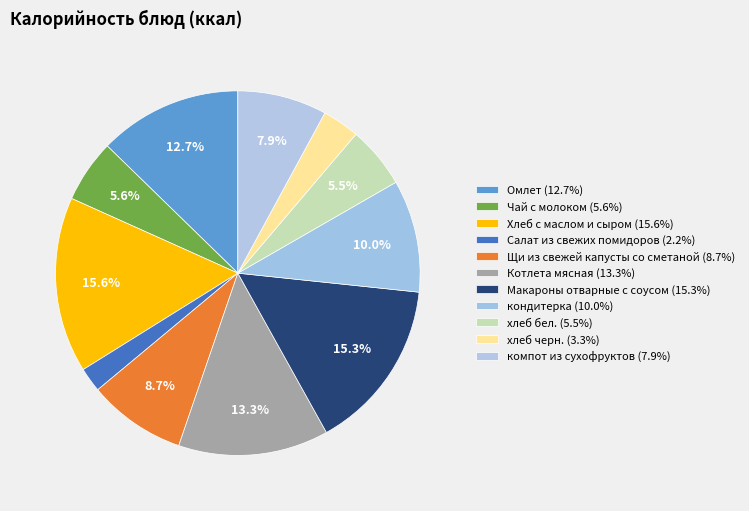

To the nearest percent, what is the combined percentage of хлеб черн. and хлеб бел.?

9%